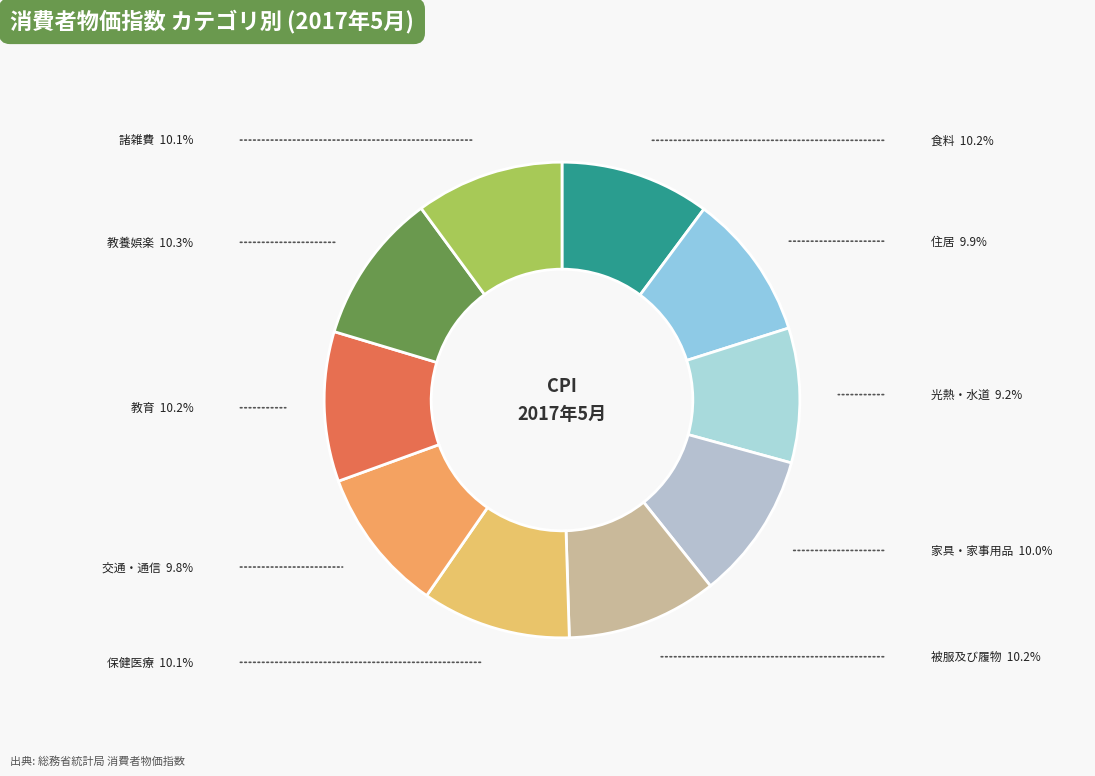

Which category has the smallest portion of the pie?

光熱・水道